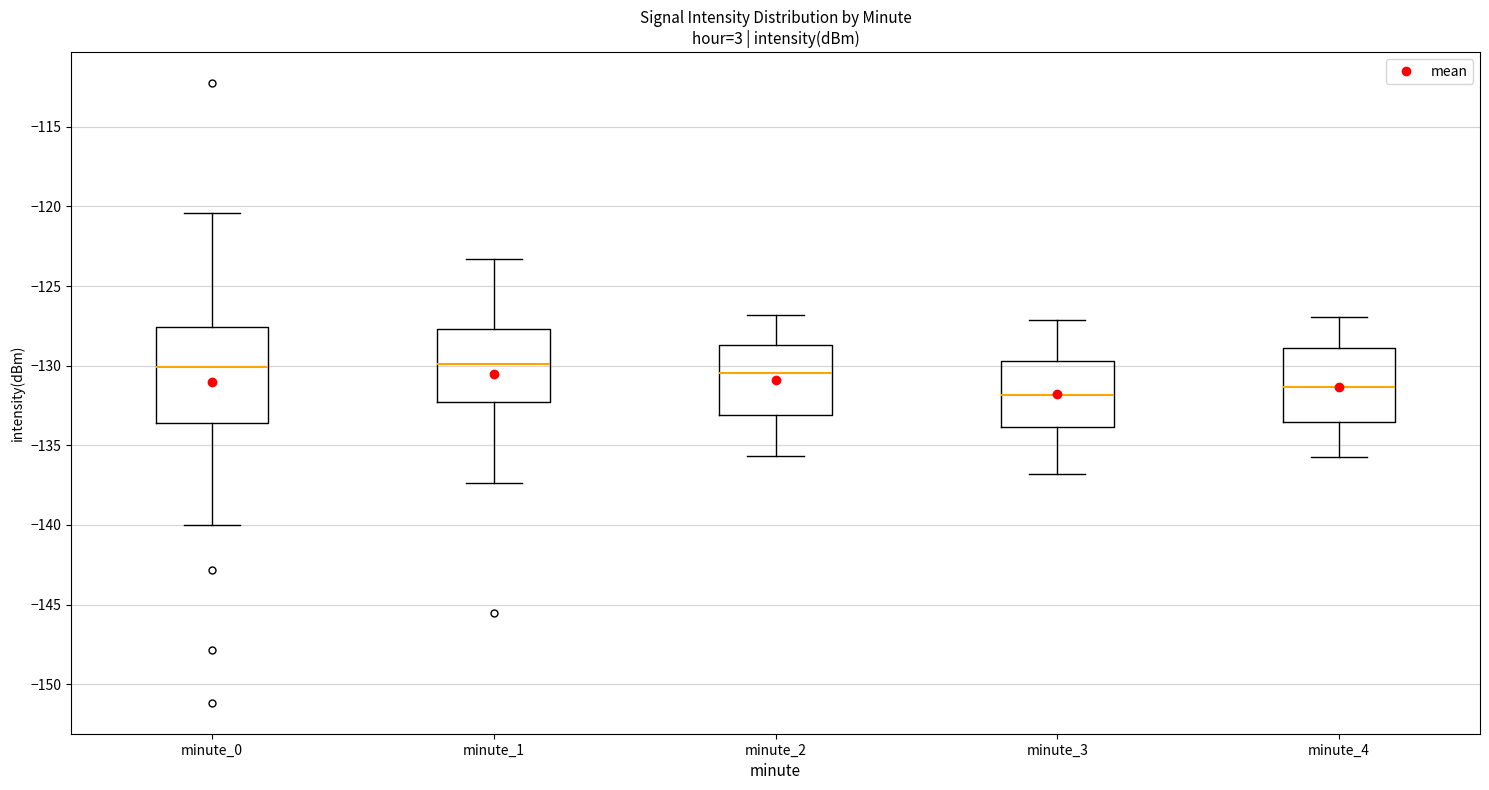

Where does the median line of the box for minute_0 sit on the y-axis? The values are not printed on the chart, so give them approximately, as read against the axis.

-130.0